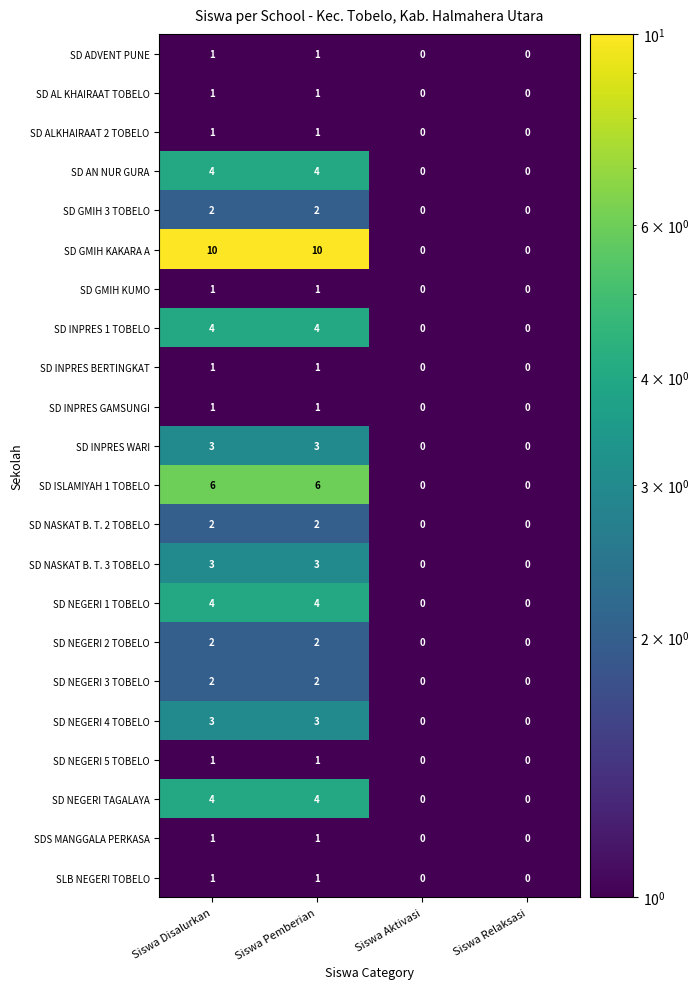

How many SD INPRES BERTINGKAT values are between 0 and 1?

4